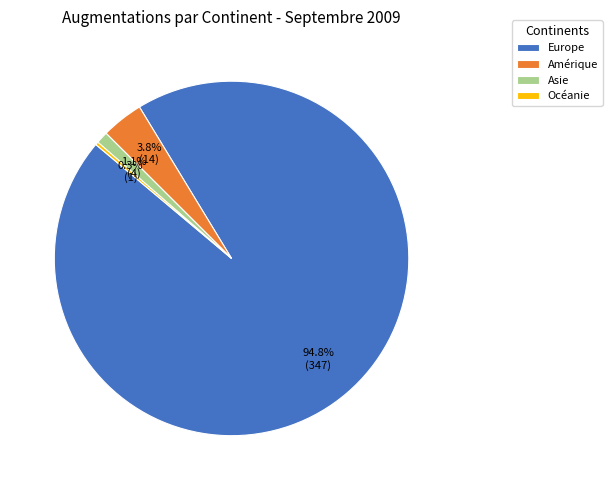

What percentage is the Europe slice, to the nearest percent?

95%